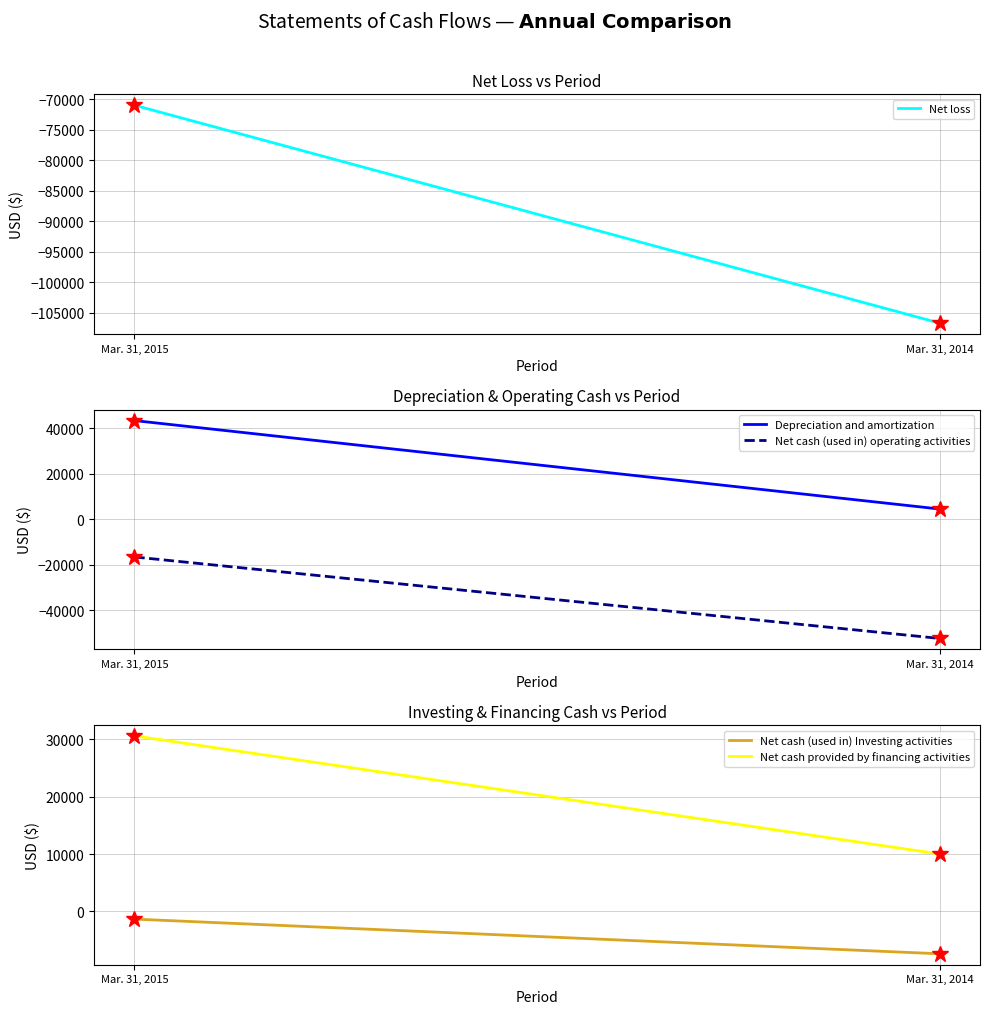

Reading right to left, what are all the values shown in this chart?

Net loss: Mar. 31, 2014=-106700	Mar. 31, 2015=-70983
Depreciation and amortization: Mar. 31, 2014=4500	Mar. 31, 2015=43303
Net cash (used in) operating activities: Mar. 31, 2014=-52265	Mar. 31, 2015=-16519
Net cash (used in) Investing activities: Mar. 31, 2014=-7406	Mar. 31, 2015=-1357
Net cash provided by financing activities: Mar. 31, 2014=10000	Mar. 31, 2015=30600